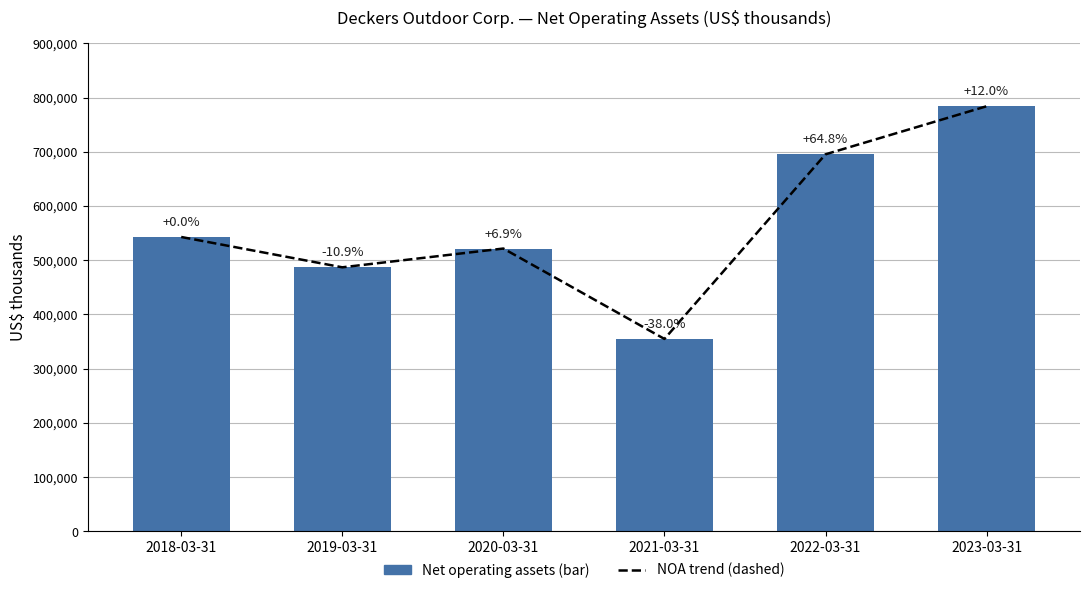

Which series changed the most between 2018-03-31 and 2022-03-31?

NOA trend (dashed)